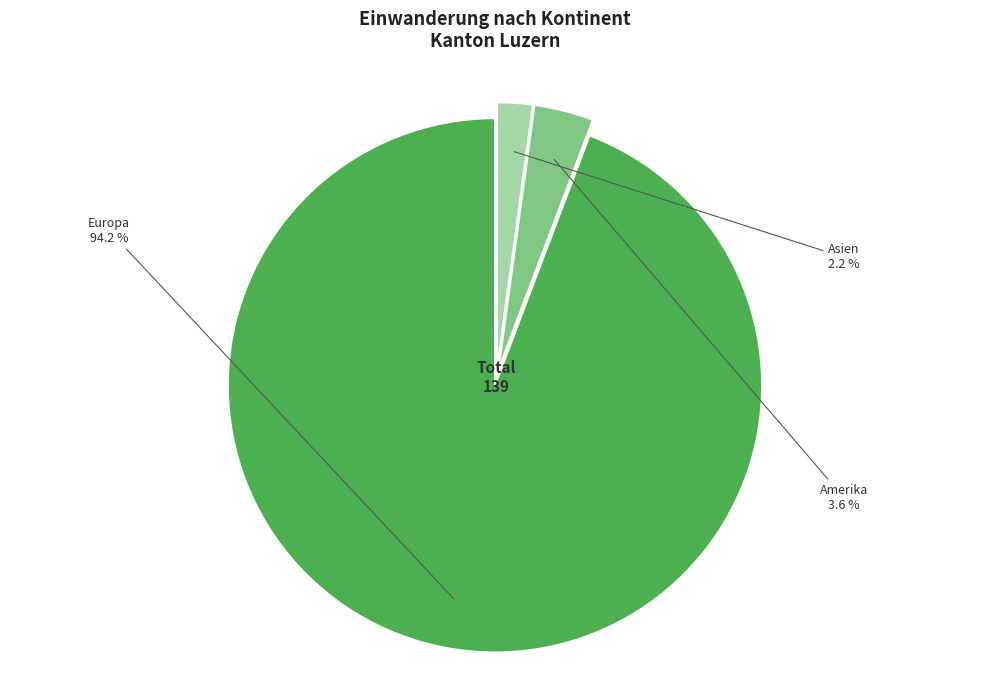

Combined, do Europa and Amerika account for over 50%?

Yes